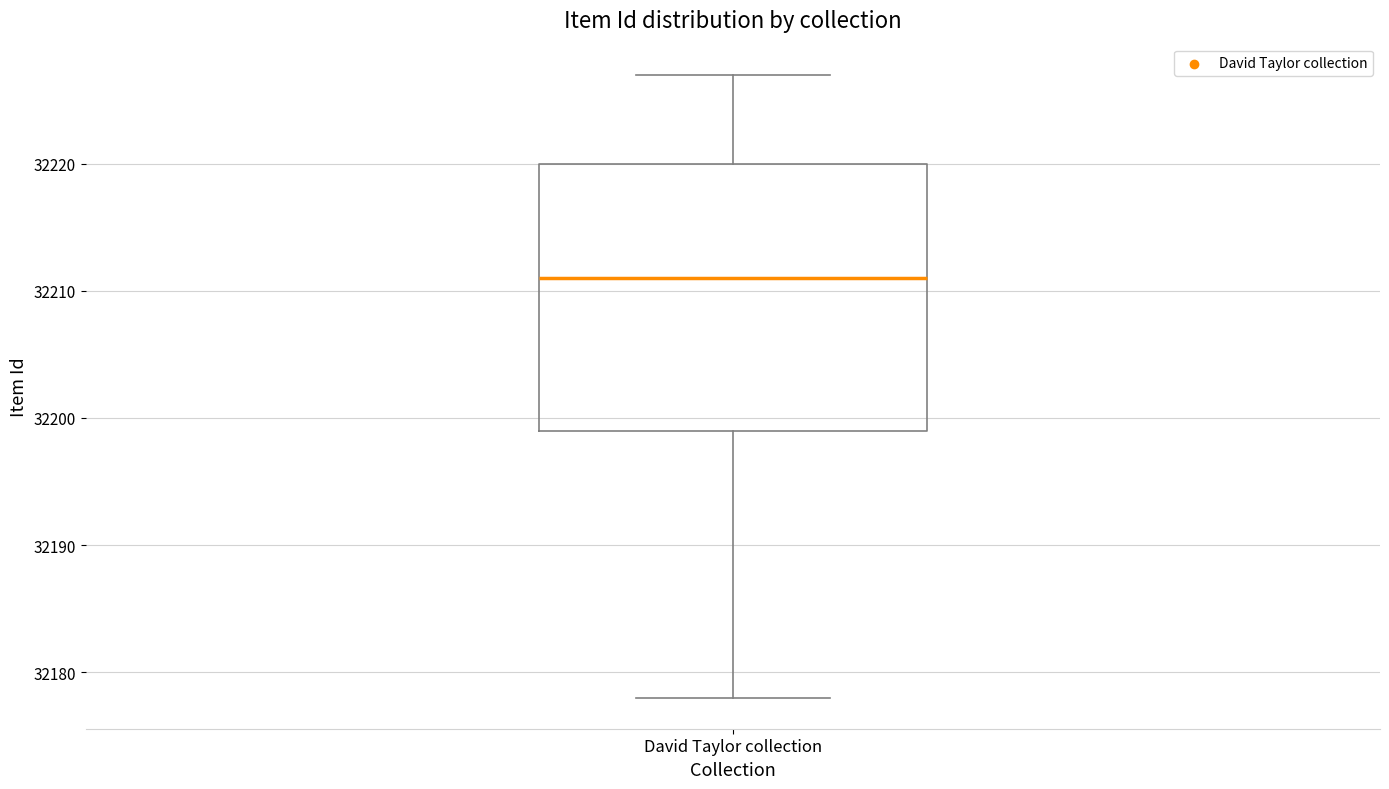

Where does the lower whisker of the box for David Taylor collection end on the y-axis? The values are not printed on the chart, so give them approximately, as read against the axis.

32178